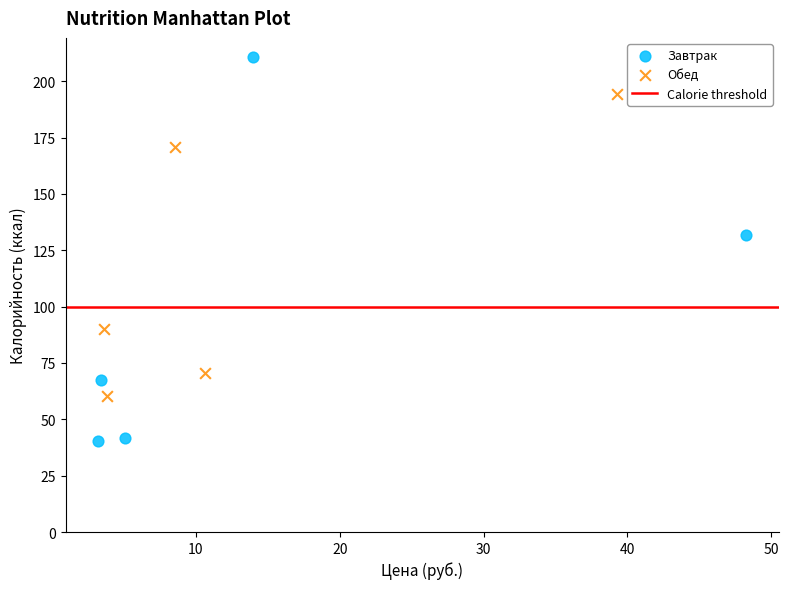

Which series contains the highest Y value?

Завтрак